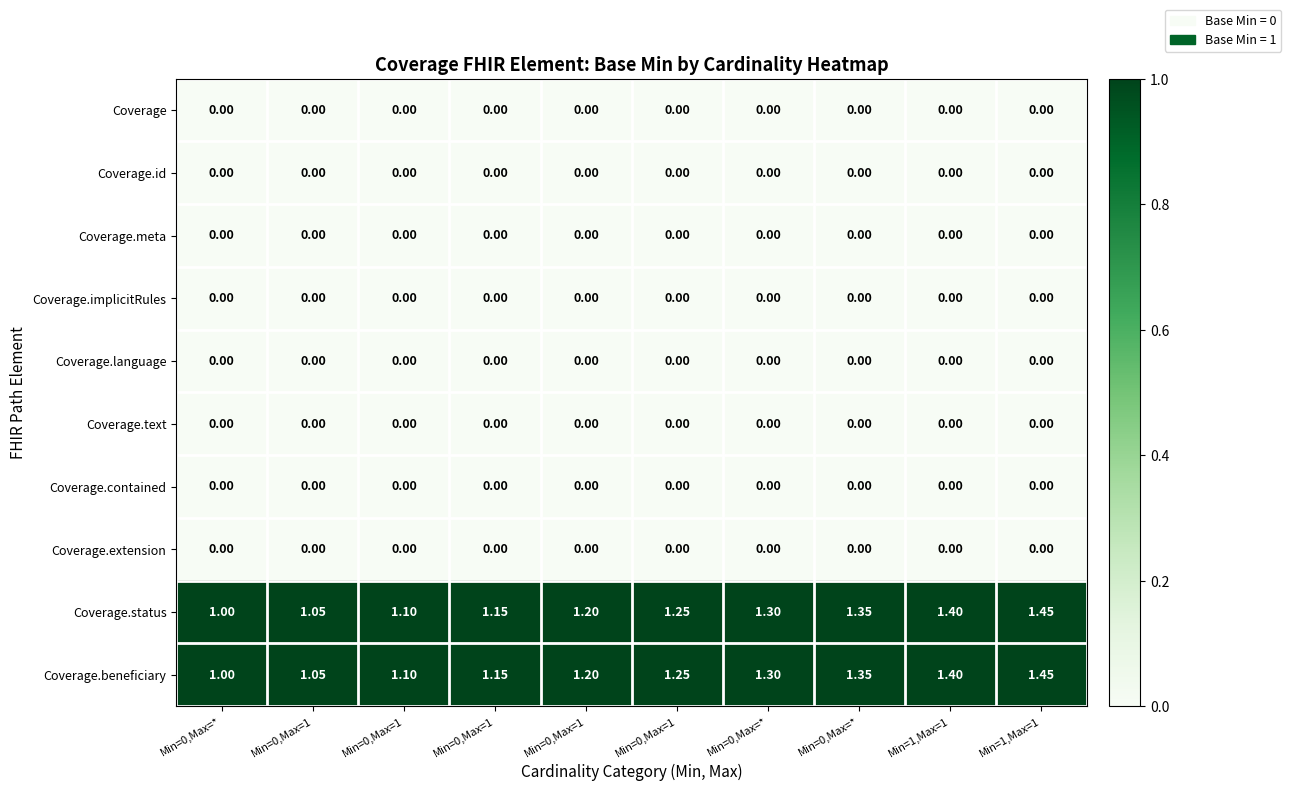

Count the number of categories in the chart.

10